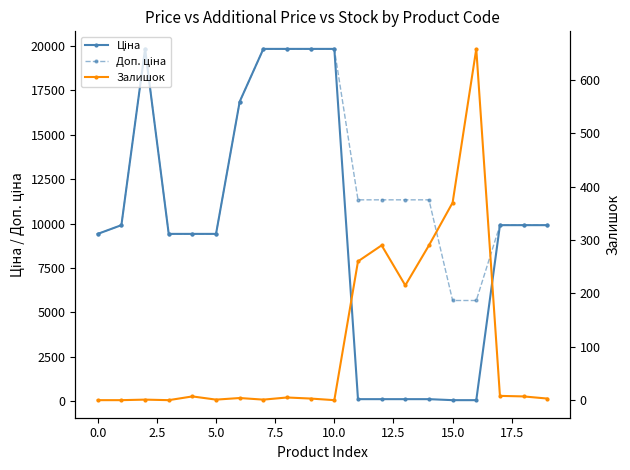

How many lines are shown in the chart?

3